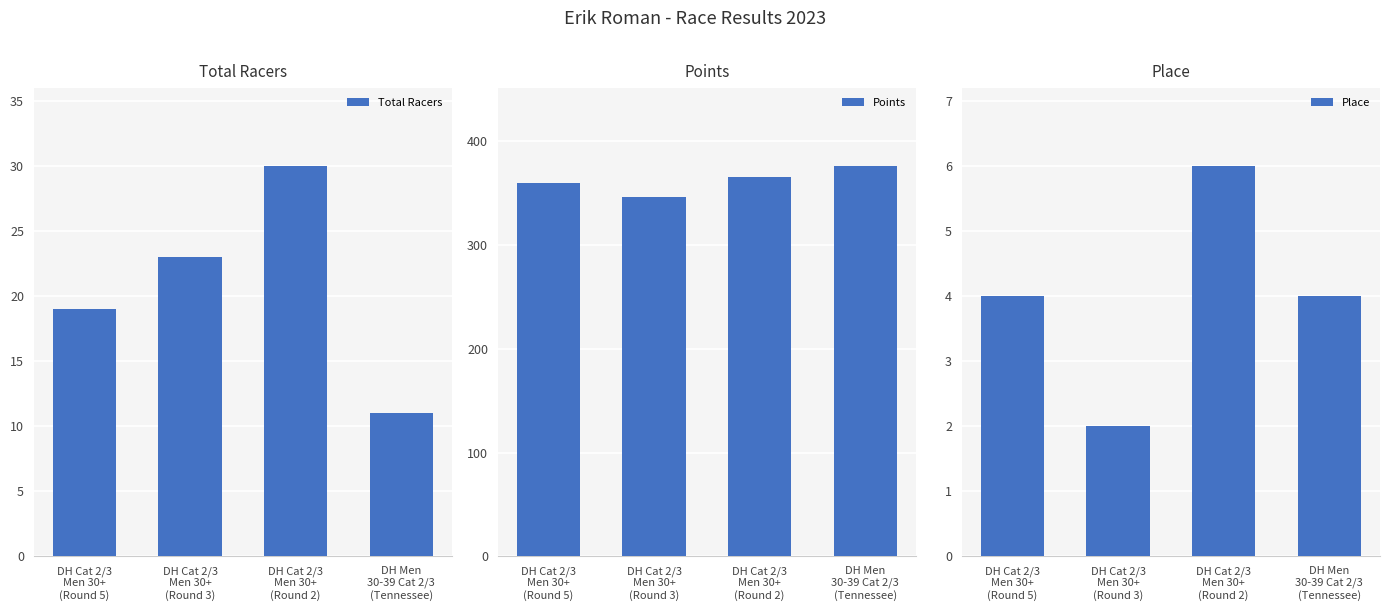

Reading left to right, what are all the values shown in this chart?

Total Racers: 19.0	23.0	30.0	11.0
Points: 360.0	346.7	365.7	376.0
Place: 4.0	2.0	6.0	4.0